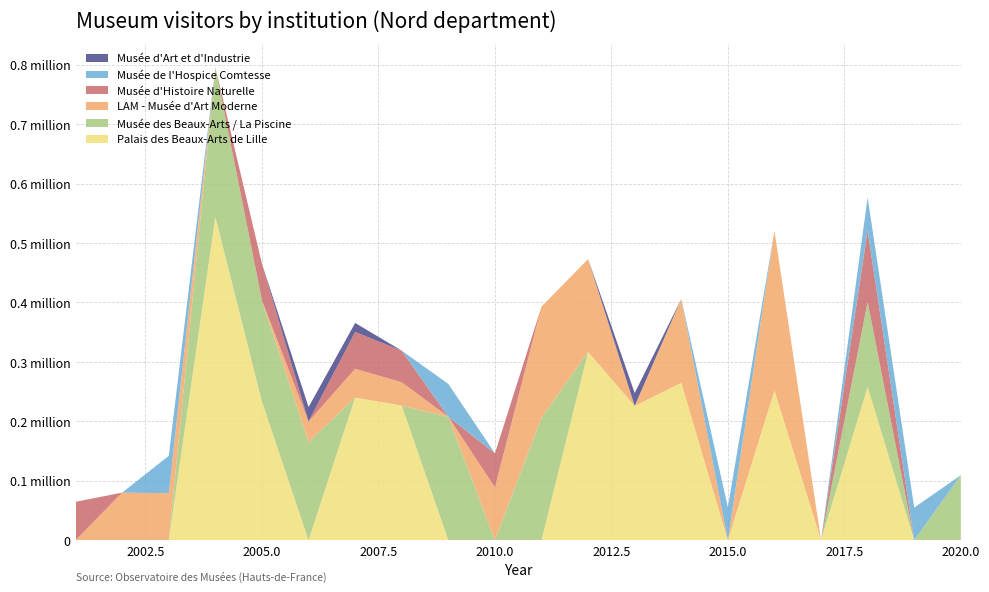

Reading left to right, list all the values displayed in this chart.

Palais des Beaux-Arts de Lille: 0	0	0	543786	232890	0	239975	226367	0	0	0	316723	225800	264676	0	251690	0	257826	0	0
Musée des Beaux-Arts / La Piscine: 0	0	0	251890	170528	165000	0	0	207619	0	206123	0	0	0	0	0	0	143003	0	109315
LAM - Musée d'Art Moderne: 0	80012	78964	0	0	34627	48346	39215	0	88762	186774	156118	0	141015	0	268655	0	0	0	0
Musée d'Histoire Naturelle: 64572	0	0	0	61619	0	61860	53191	0	57299	0	0	0	0	0	0	0	120071	0	0
Musée de l'Hospice Comtesse: 0	0	62961	0	0	0	0	0	55218	0	0	0	0	0	55390	0	0	55794	54754	0
Musée d'Art et d'Industrie: 0	0	0	0	0	24282	15228	0	0	0	0	0	21708	0	0	0	0	0	0	0